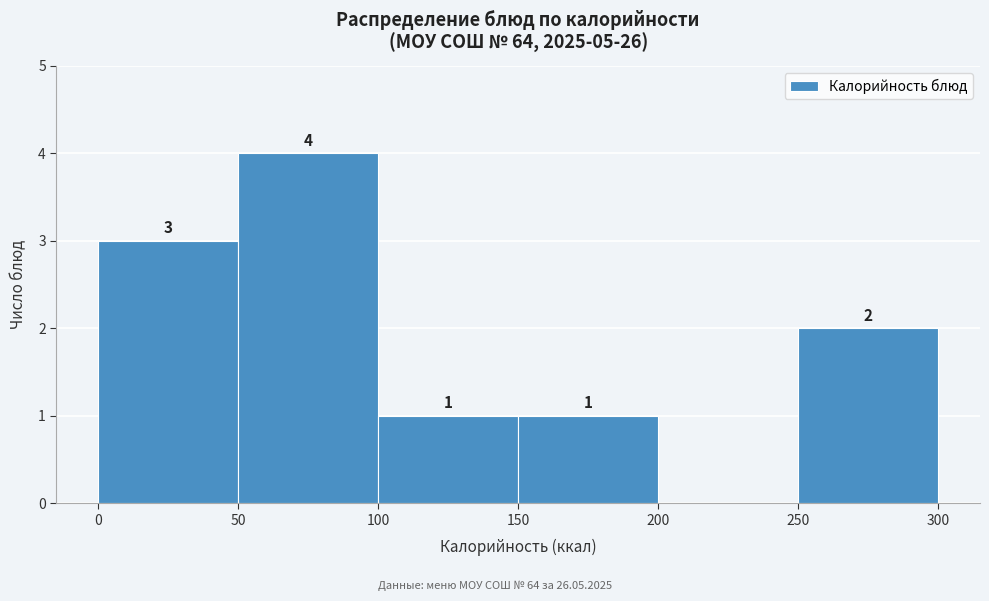

Over which range of the x-axis is the bar tallest?

50 to 100